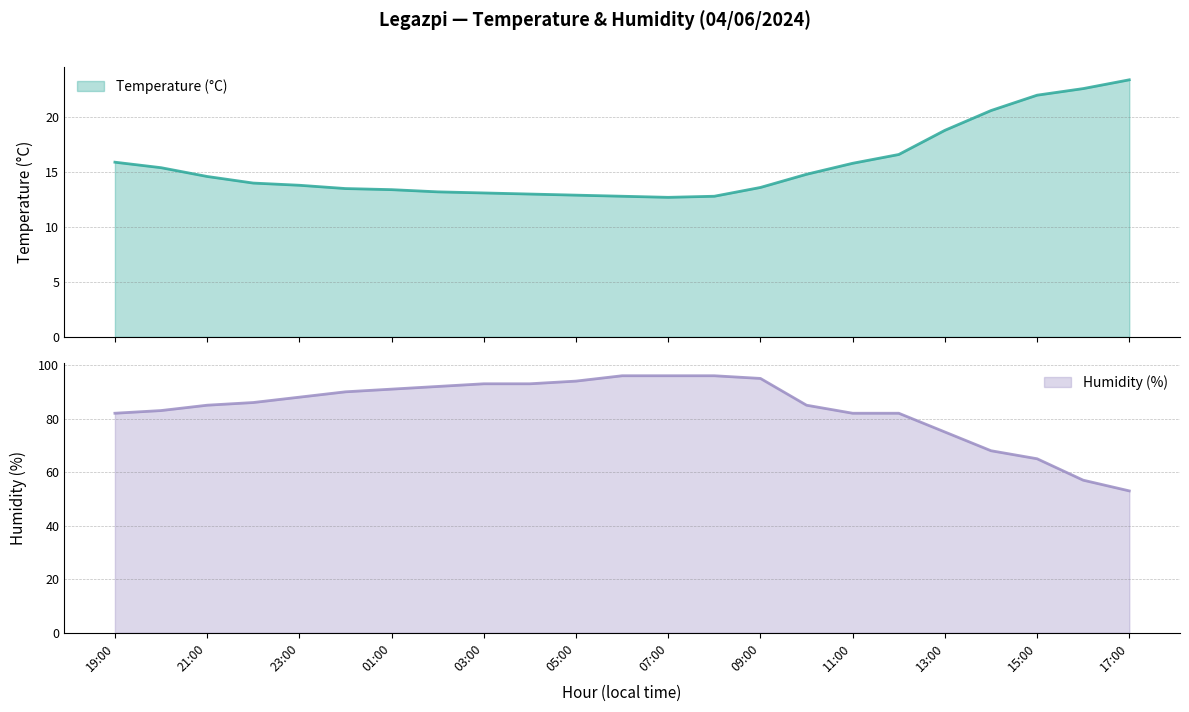

What is the average value of the Humidity (%) series?

84